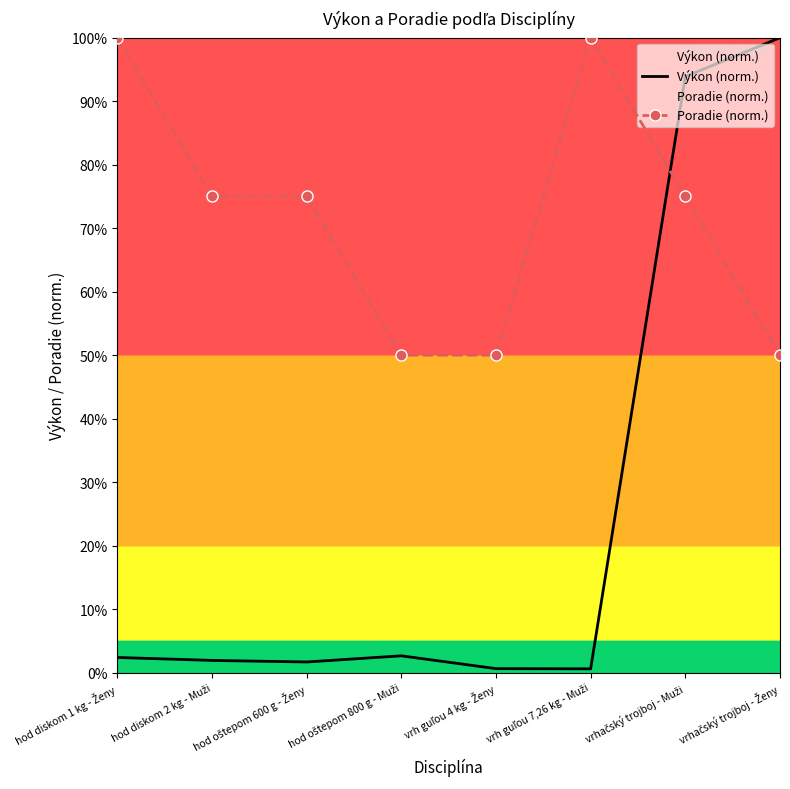

At which label does Poradie (norm.) reach its peak?

hod diskom 1 kg - Ženy